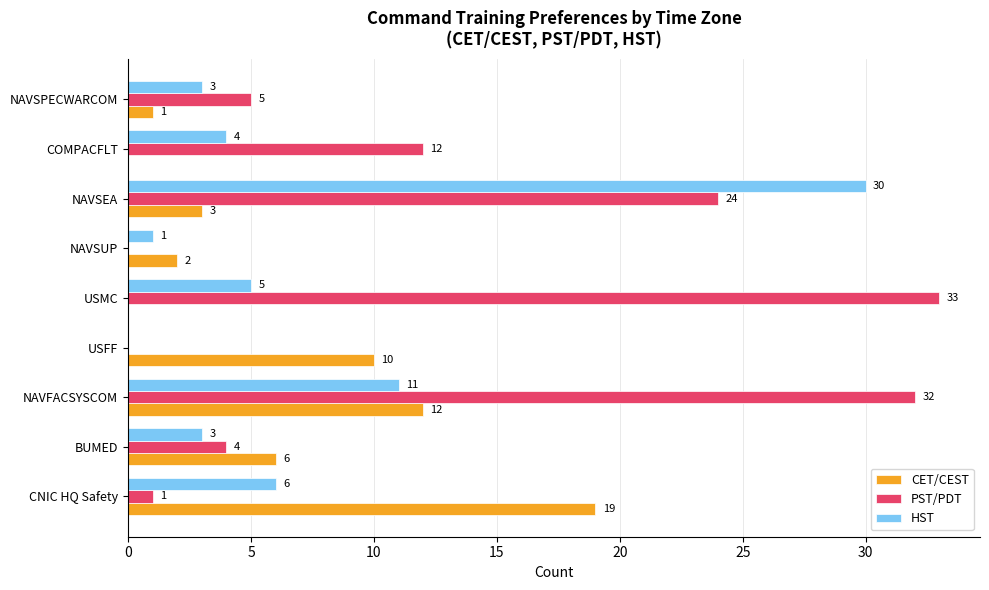

What is the greatest value displayed?

33